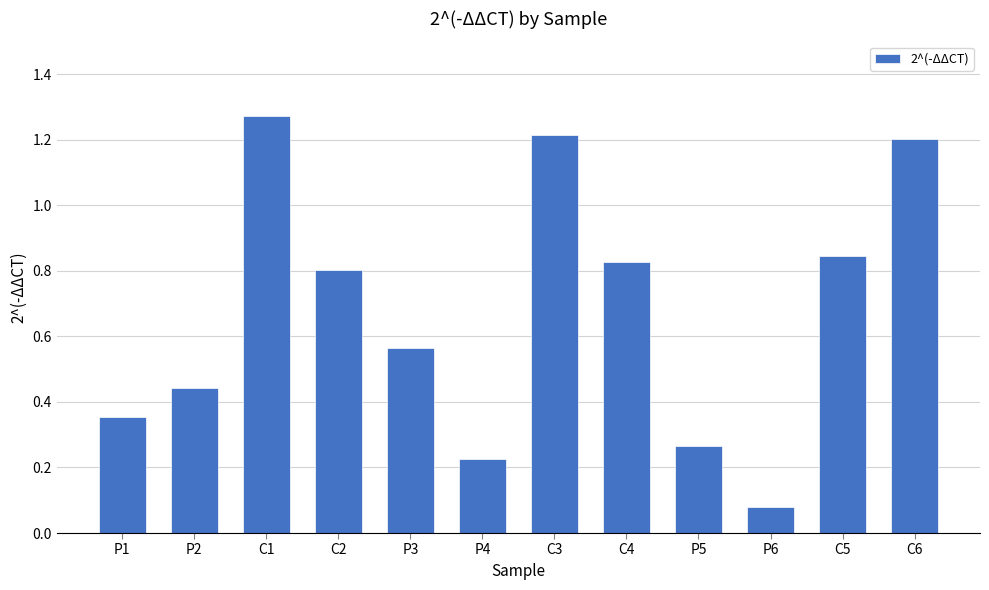

Count the number of data series in this chart.

1